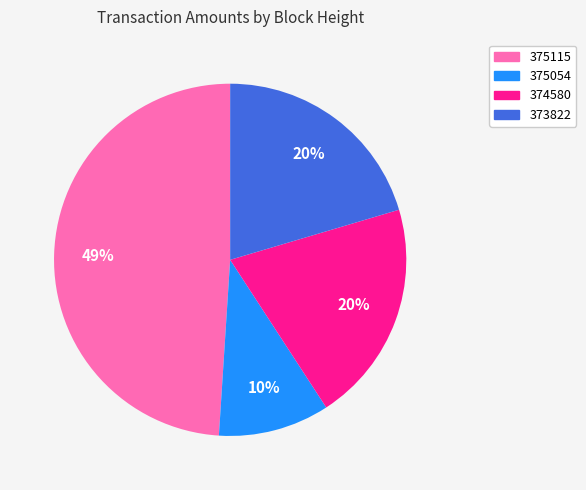

The 375054 slice represents 17% of the pie. True or false?

False